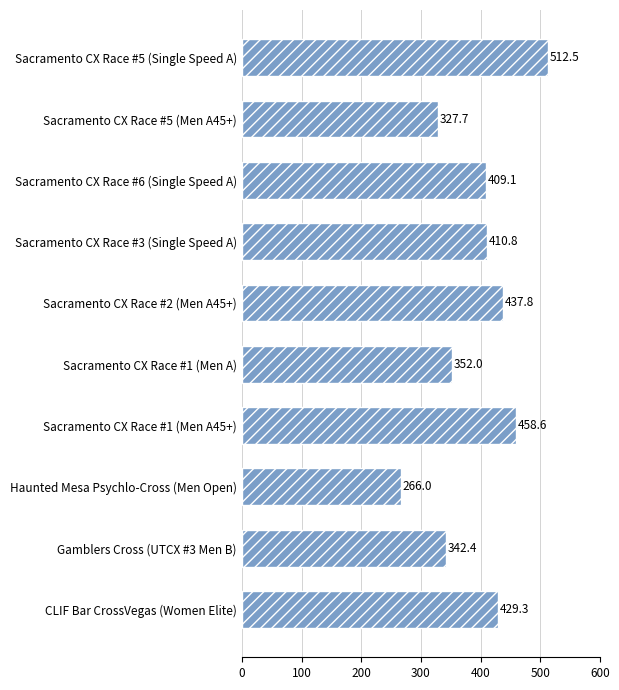

What is the smallest value displayed?

266.0